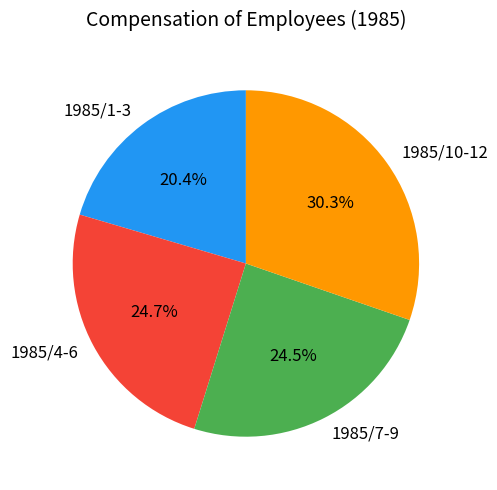

How many slices are in this pie chart?

4